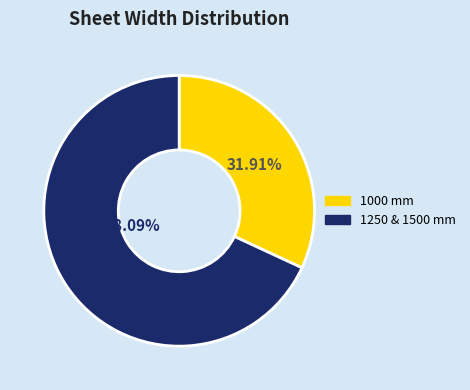

How many segments does this pie chart have?

2